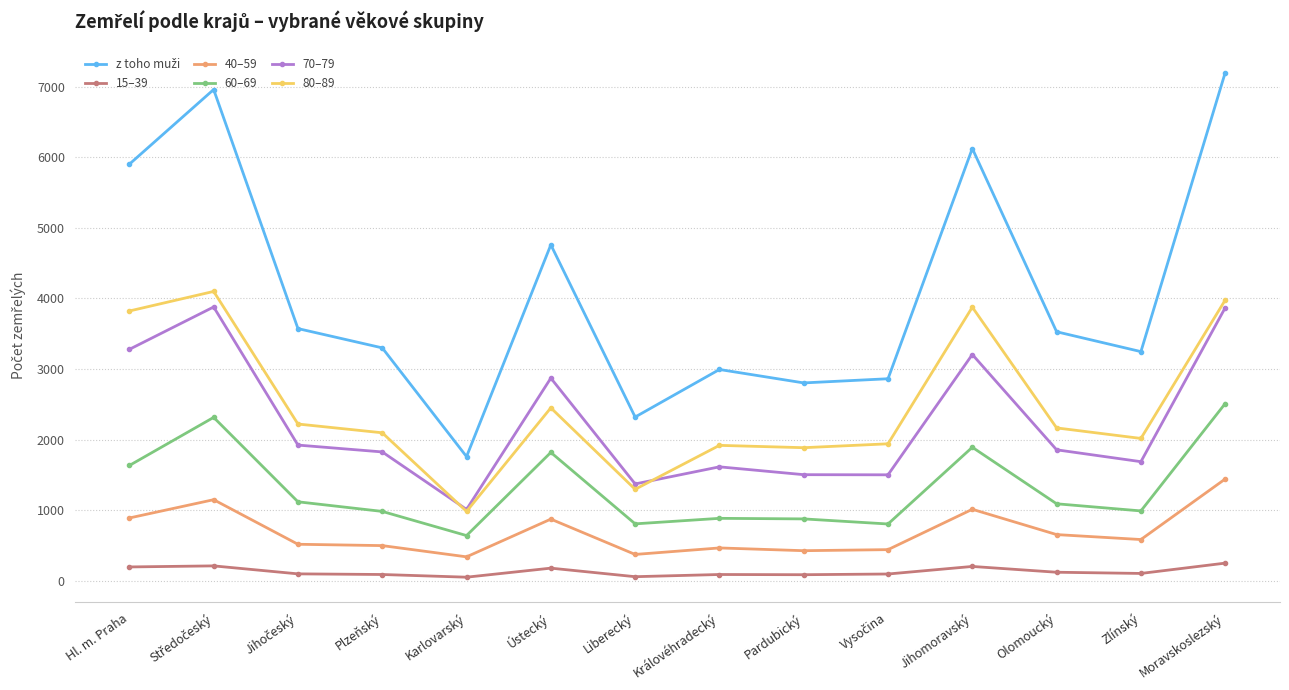

What is the spread (max minus min) of values at Karlovarský?

1707